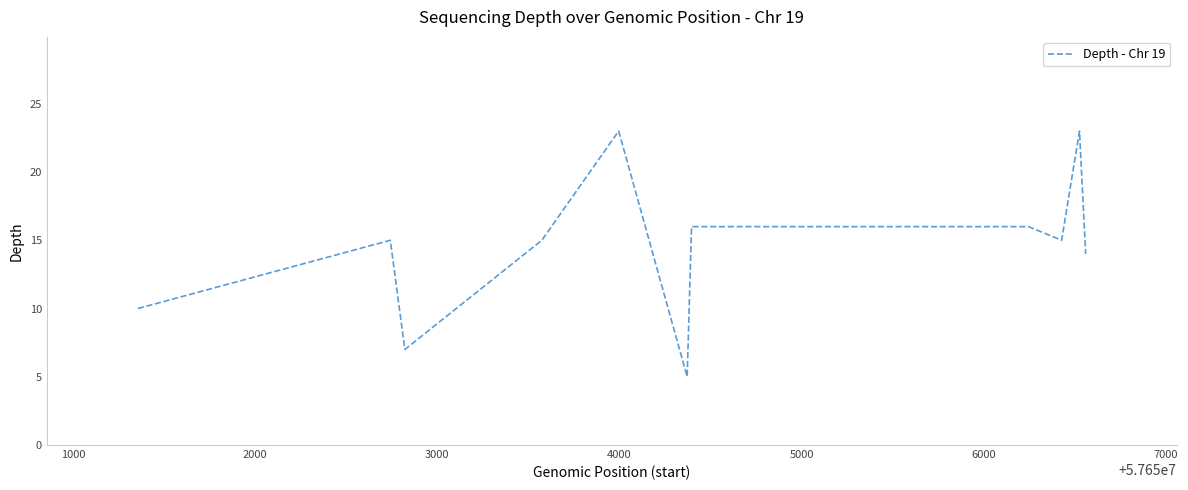

What is the maximum value shown in the chart?

23